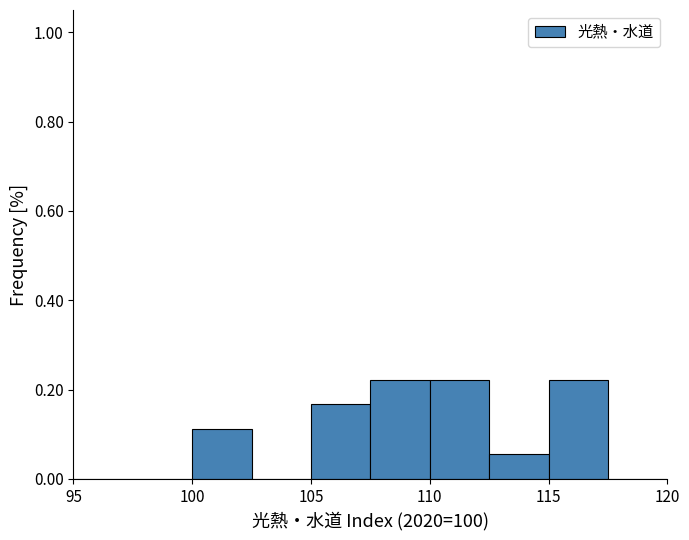

Reading left to right, transcribe this chart: for each bar, give the range it covers on the x-axis and its height. The values are not printed on the chart, so give them approximately, as read against the axis.

95.0 to 97.5: 0
97.5 to 100.0: 0
100.0 to 102.5: 0.12
102.5 to 105.0: 0
105.0 to 107.5: 0.16
107.5 to 110.0: 0.22
110.0 to 112.5: 0.22
112.5 to 115.0: 0.06
115.0 to 117.5: 0.22
117.5 to 120.0: 0